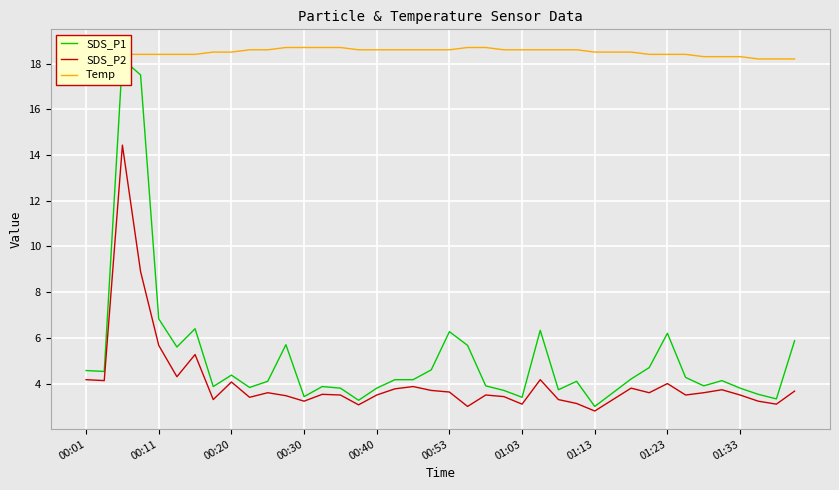

At how many categories does at least one series exceed 12?

40